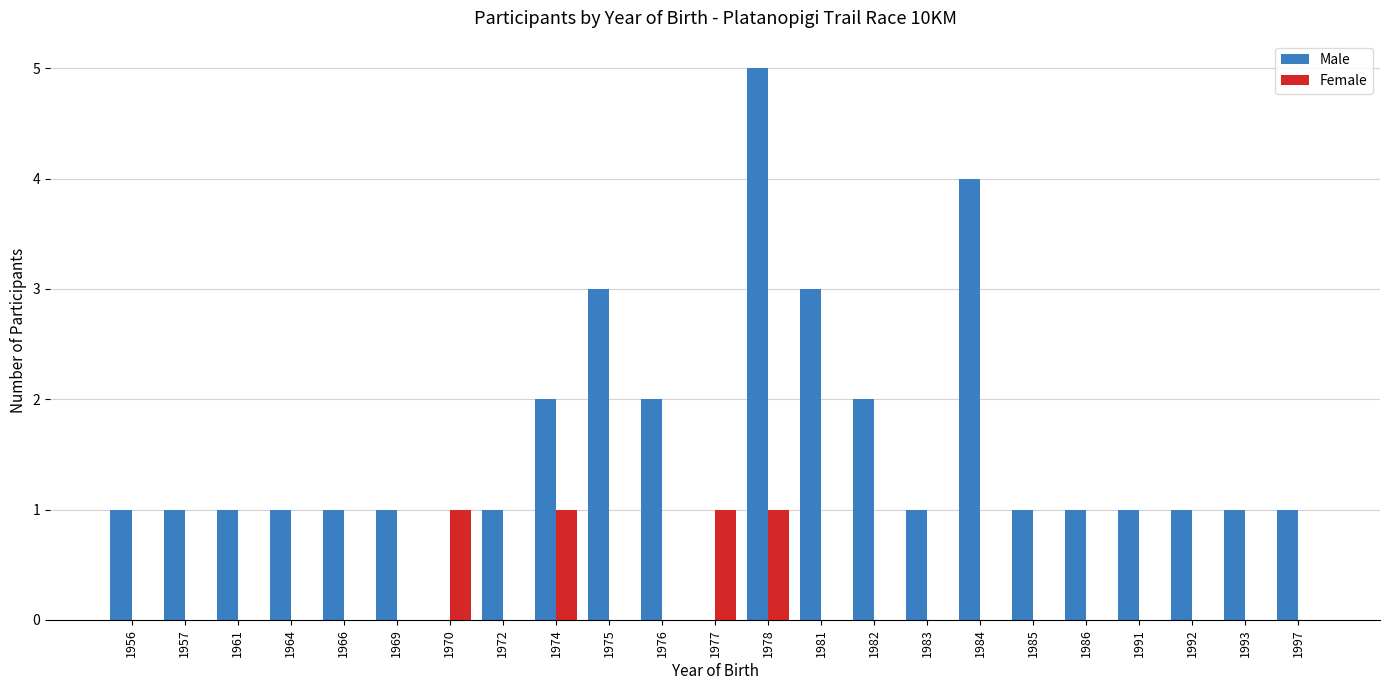

What is the highest value of the Male series?

5